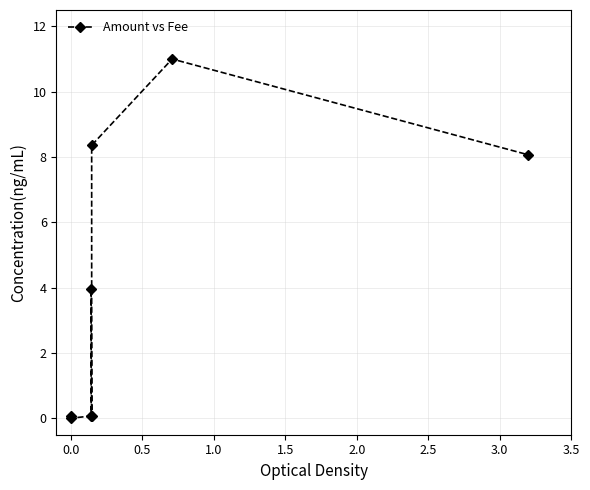

True or false: the data has more than 1 interior local peaks.

True